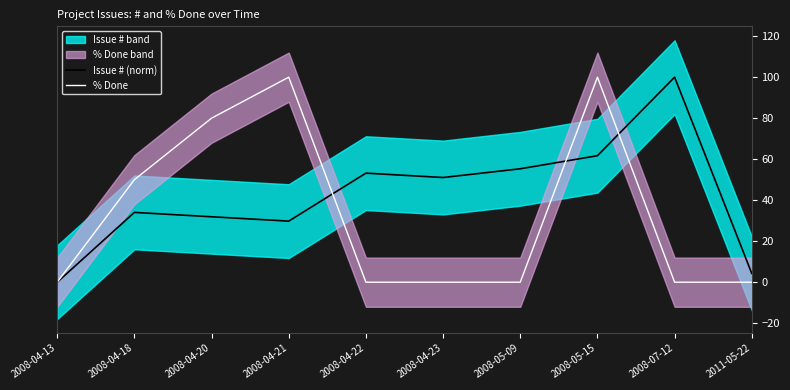

Reading right to left, list all the values displayed in this chart.

Issue # (norm): 2011-05-22=4.3	2008-07-12=100.0	2008-05-15=61.7	2008-05-09=55.3	2008-04-23=51.1	2008-04-22=53.2	2008-04-21=29.8	2008-04-20=31.9	2008-04-18=34.0	2008-04-13=0.0
% Done: 2011-05-22=0.0	2008-07-12=0.0	2008-05-15=100.0	2008-05-09=0.0	2008-04-23=0.0	2008-04-22=0.0	2008-04-21=100.0	2008-04-20=80.0	2008-04-18=50.0	2008-04-13=0.0